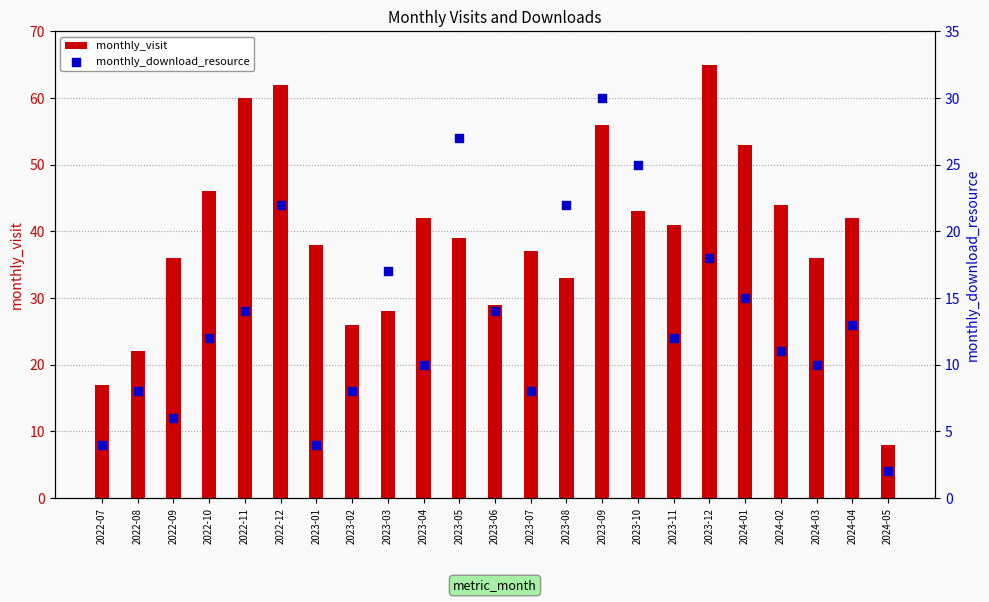

At how many categories does at least one series exceed 3?

23